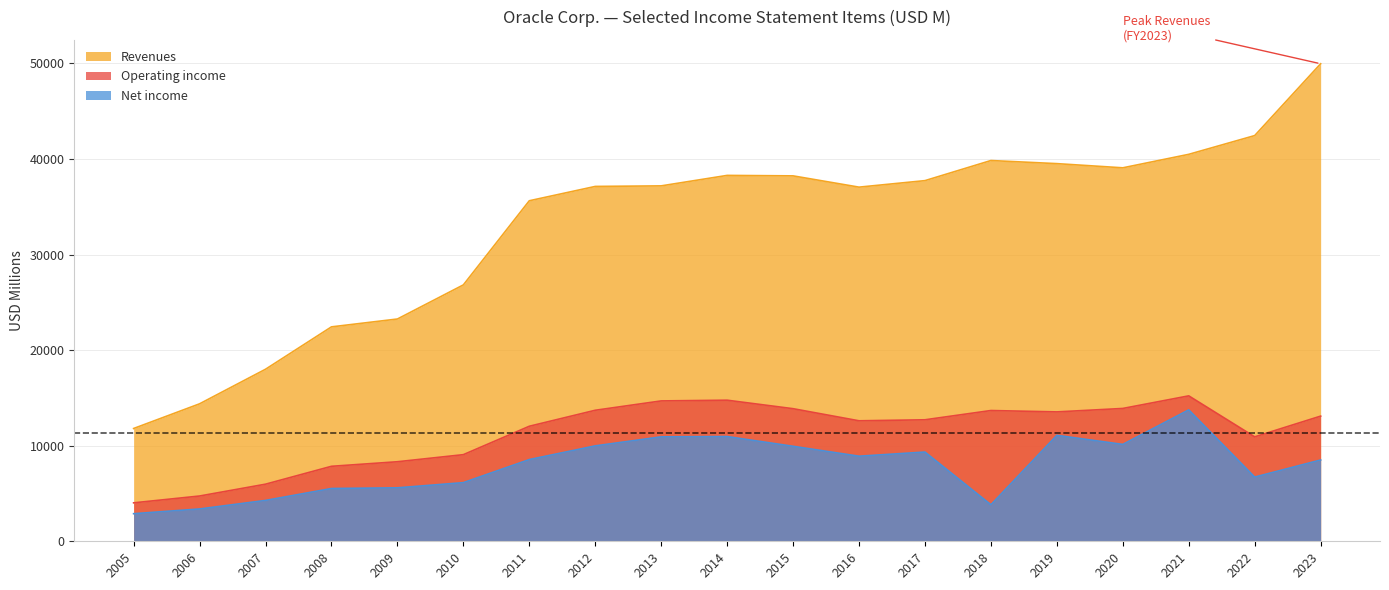

What is the difference between the Net income values at 2015 and 2019?

1145